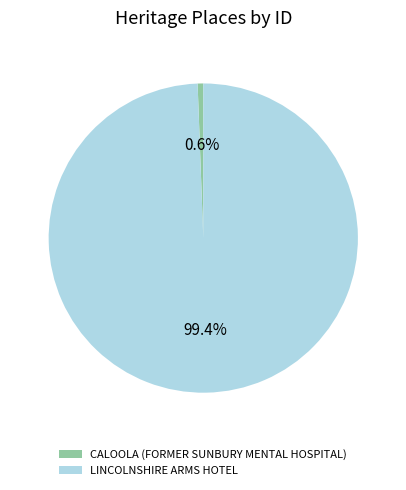

What percentage is the CALOOLA (FORMER SUNBURY MENTAL HOSPITAL) slice, to the nearest percent?

1%